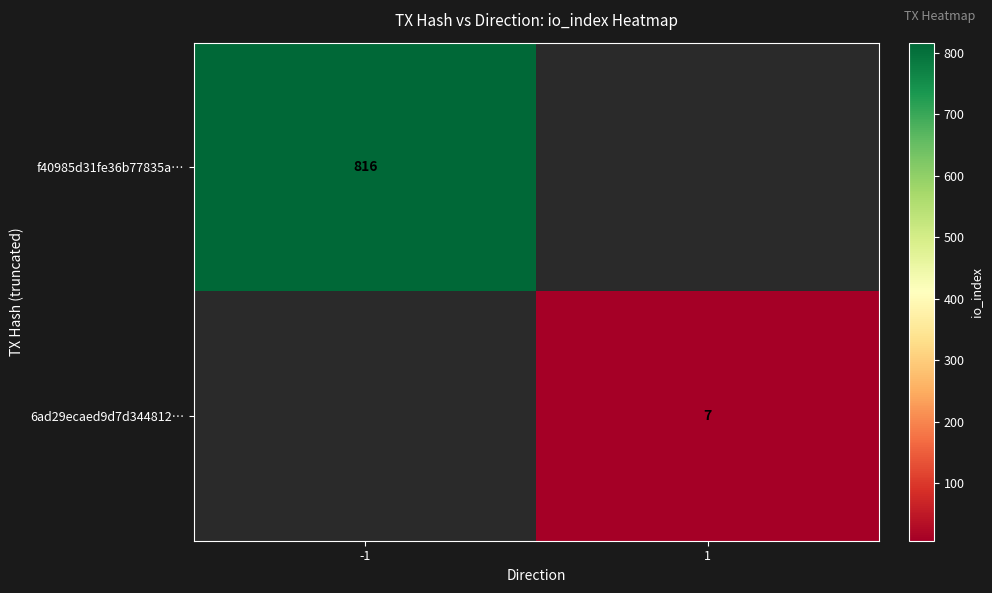

True or false: f40985d31fe36b77835a… has a value of 1404 at -1.

False